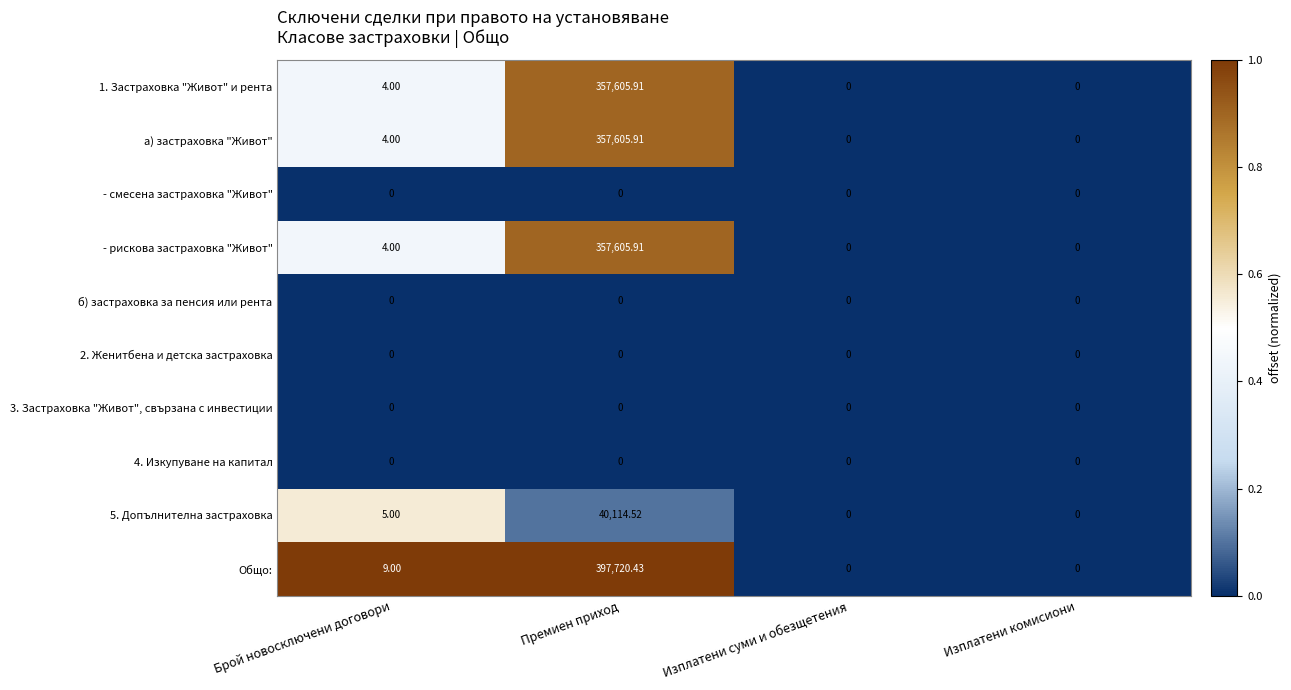

Between Премиен приход and Изплатени комисиони, which series saw the biggest shift?

Общо: